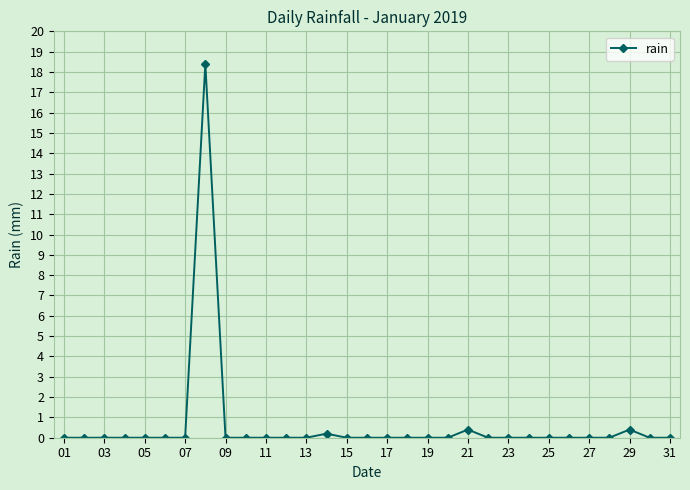

Reading left to right, what are all the values shown in this chart?

0.0	0.0	0.0	0.0	0.0	0.0	0.0	18.4	0.0	0.0	0.0	0.0	0.0	0.2	0.0	0.0	0.0	0.0	0.0	0.0	0.4	0.0	0.0	0.0	0.0	0.0	0.0	0.0	0.4	0.0	0.0